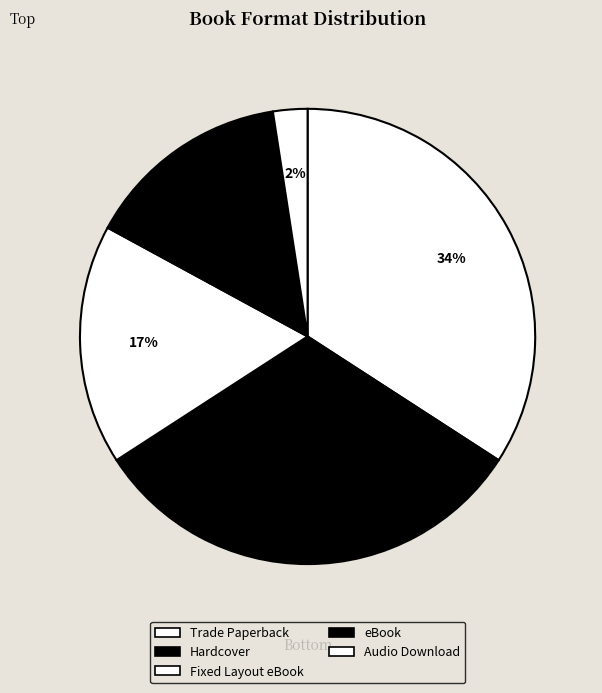

Which slice is the largest?

Trade Paperback